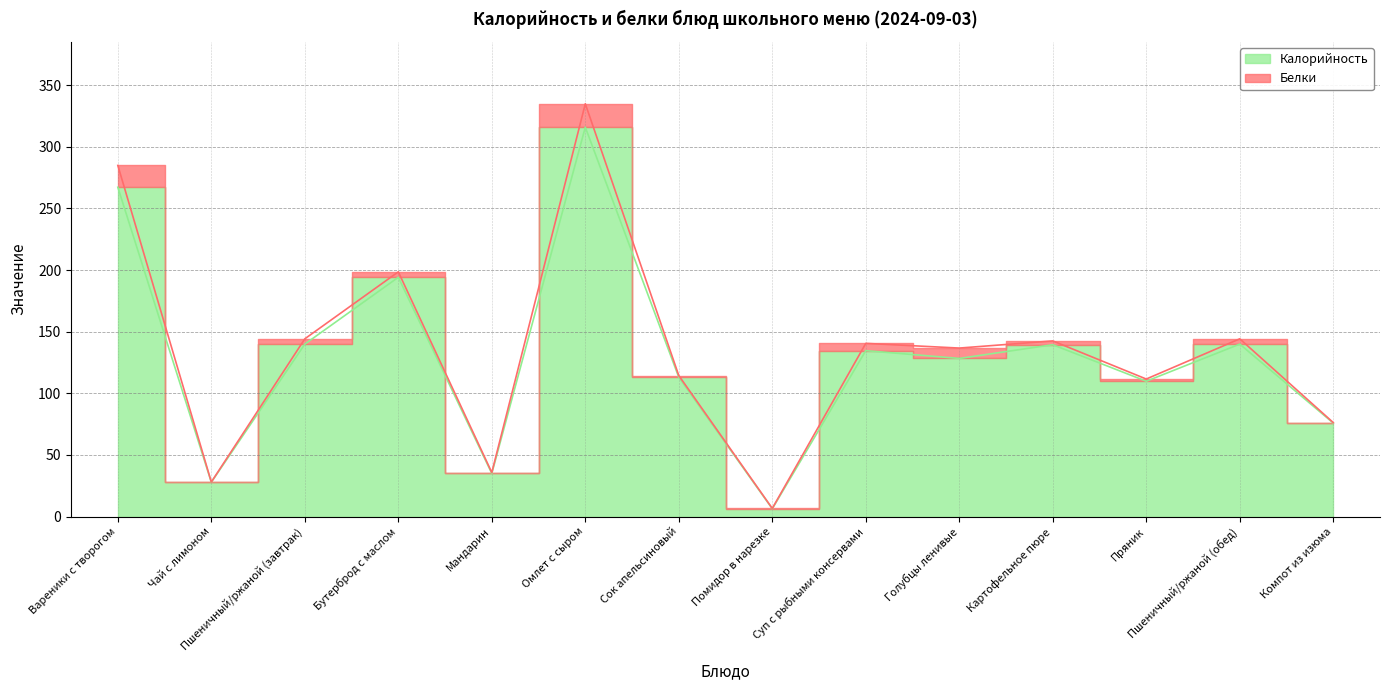

Rank the categories by value from highest to lowest.

Омлет с сыром, Вареники с творогом, Бутерброд с маслом, Пшеничный/ржаной (завтрак), Пшеничный/ржаной (обед), Картофельное пюре, Суп с рыбными консервами, Голубцы ленивые, Сок апельсиновый, Пряник, Компот из изюма, Мандарин, Чай с лимоном, Помидор в нарезке